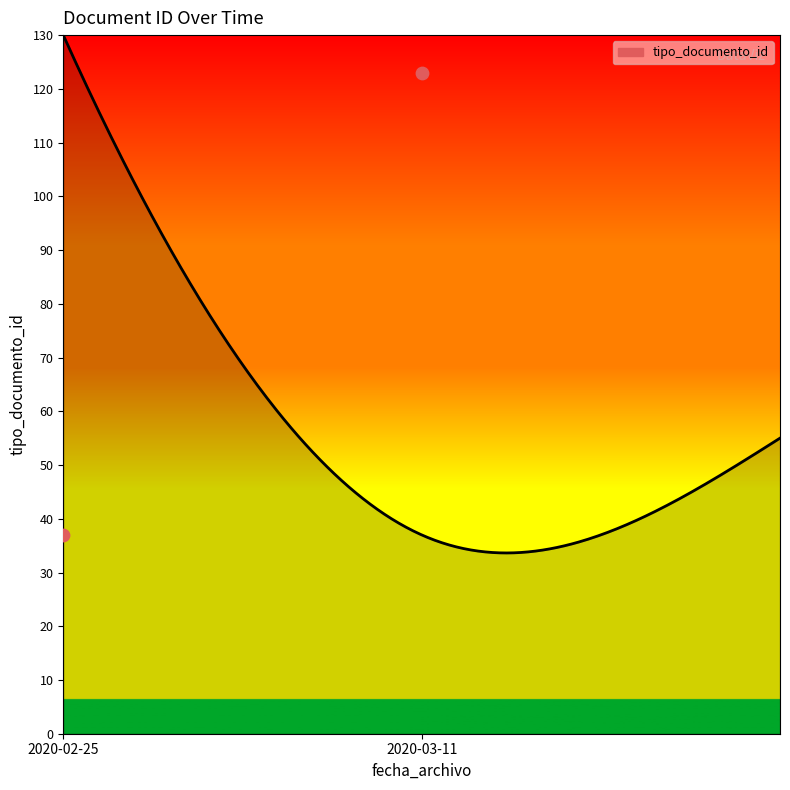

What is the change in value from 2020-02-25 to 2020-03-11?

+86